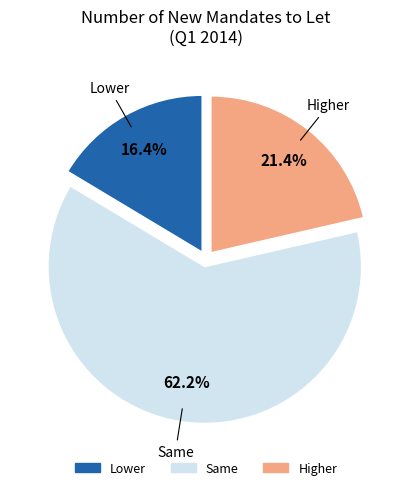

Is there a majority slice in this chart?

Yes